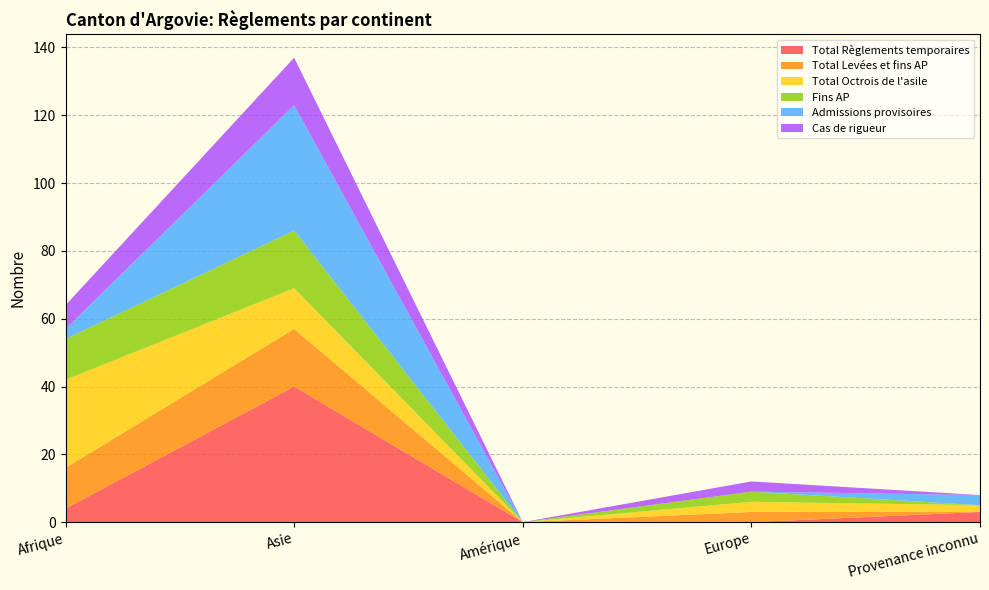

Reading left to right, list all the values displayed in this chart.

Total Règlements temporaires: 4	40	0	0	3
Total Levées et fins AP: 12	17	0	3	0
Total Octrois de l'asile: 26	12	0	3	2
Fins AP: 12	17	0	3	0
Admissions provisoires: 3	37	0	0	3
Cas de rigueur: 7	14	0	3	0